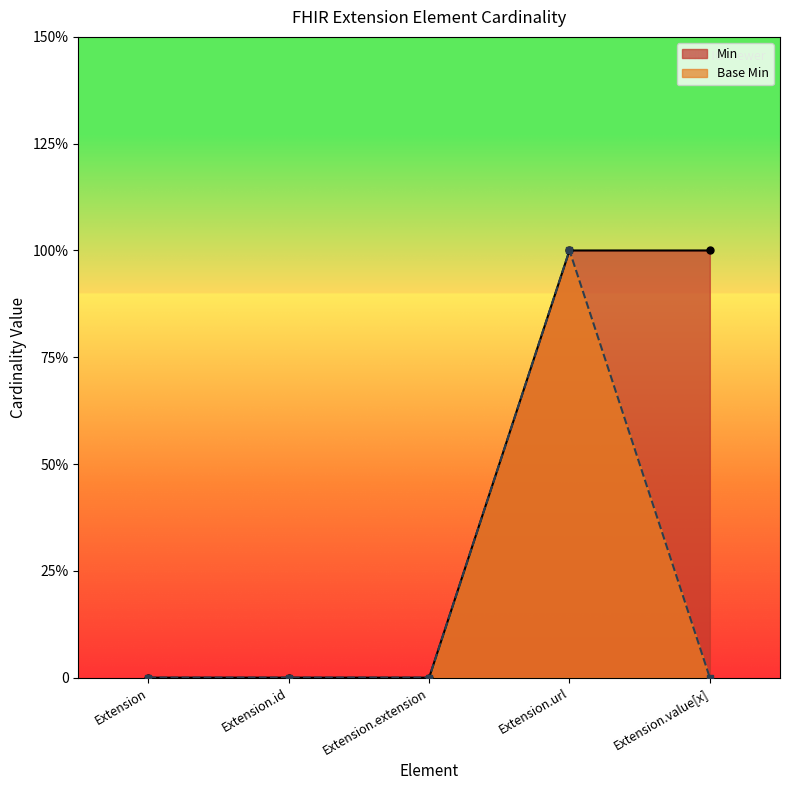

Count the number of data series in this chart.

2